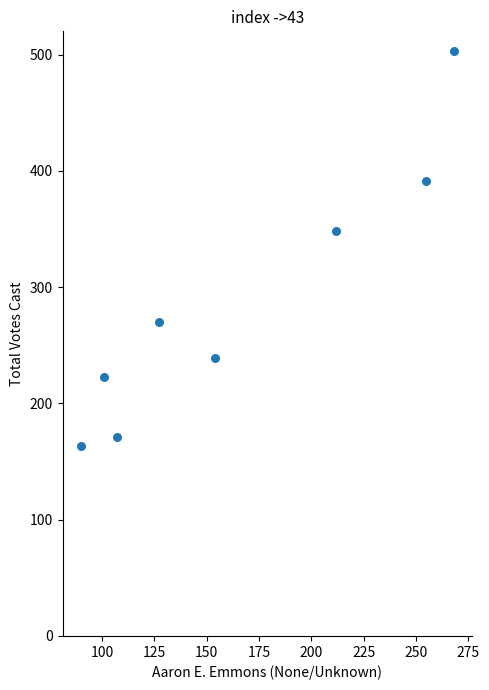

What is the range of X values (max minus min)?

178